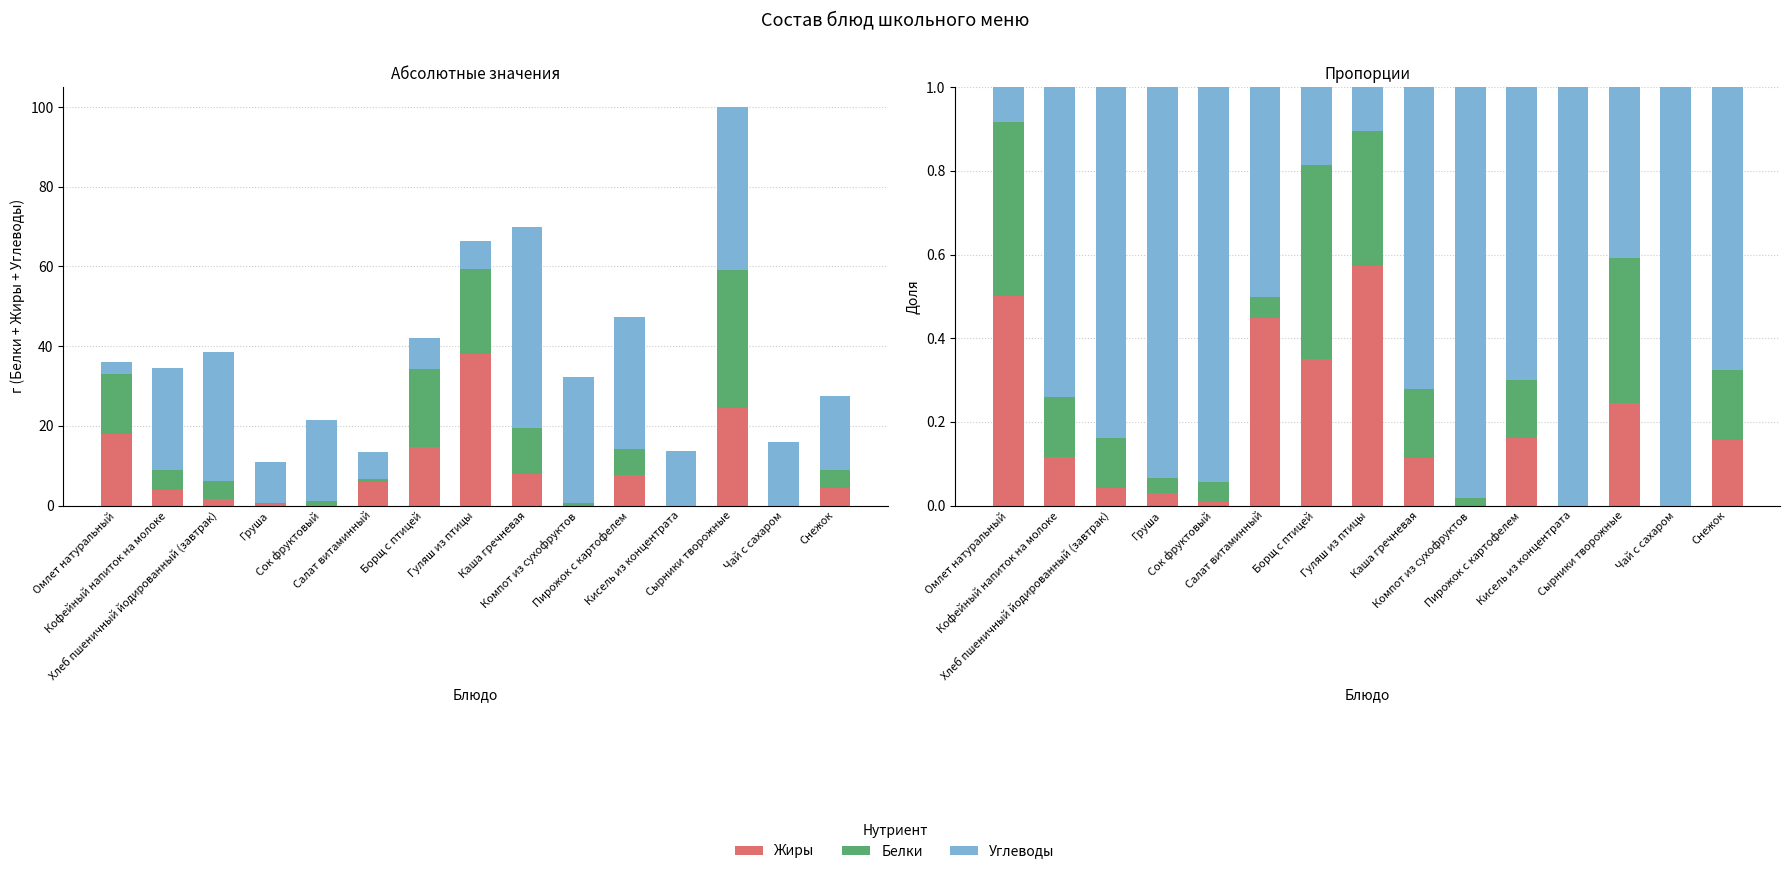

Does the chart contain any negative values?

No